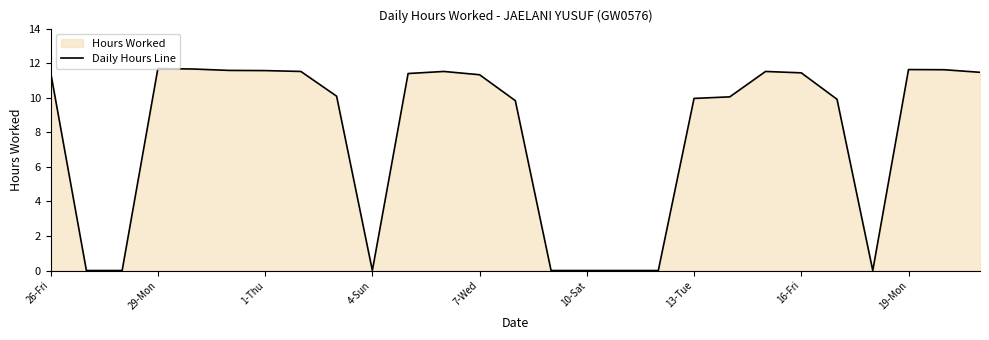

How many interior local valleys (lower than both neighbors) does the data have?

2